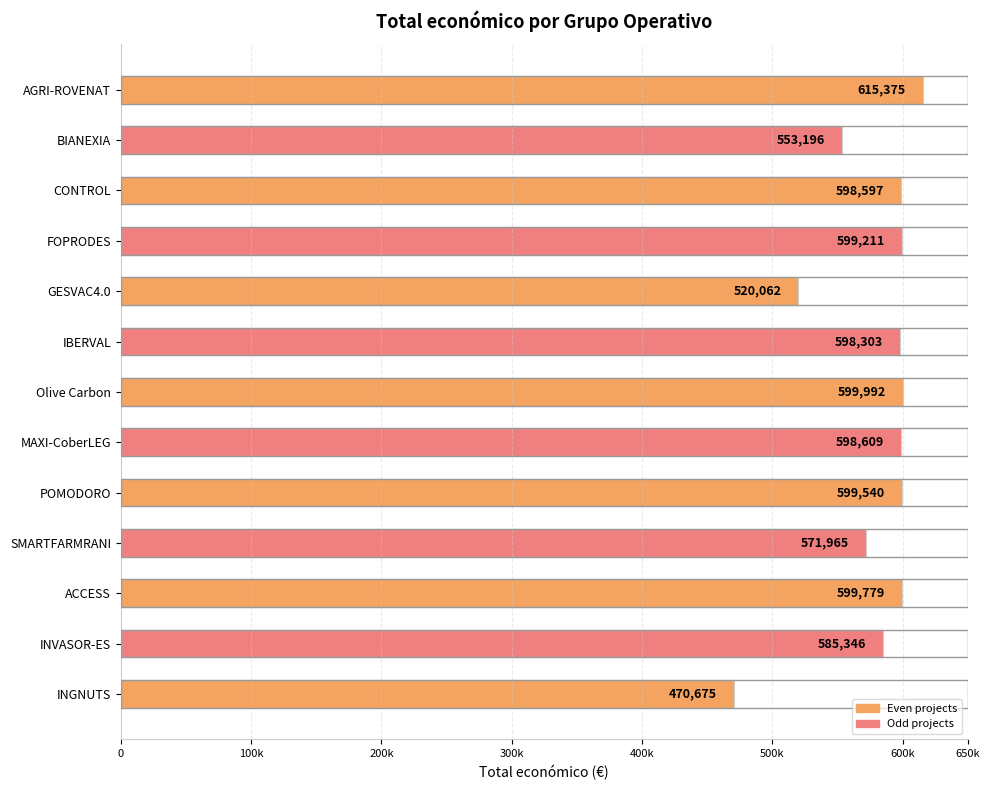

Does the chart contain any negative values?

No